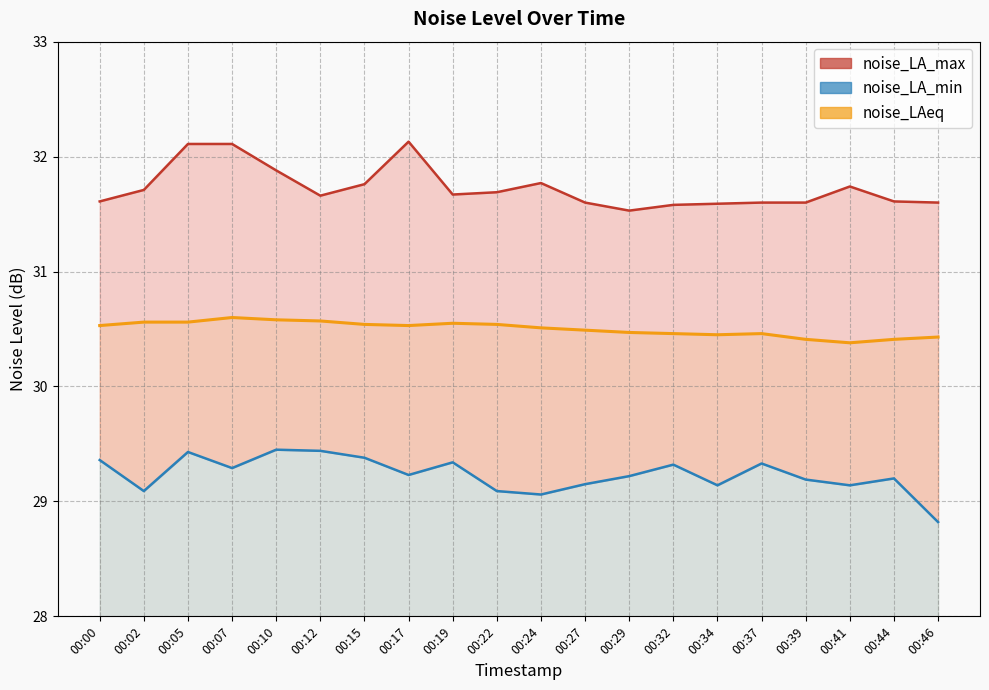

What is the average value?

30.5